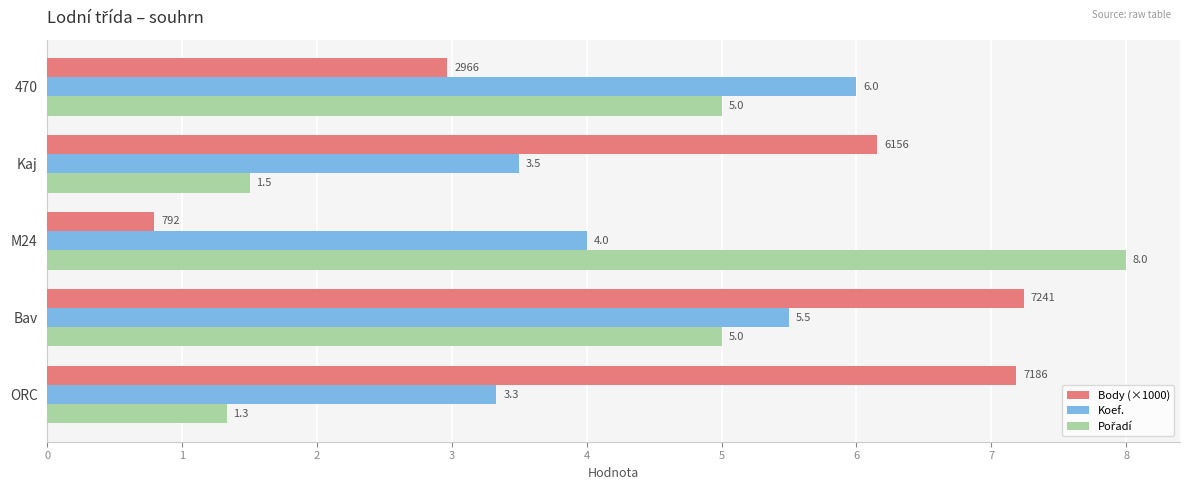

What is the average value of the Koef. series?

4.5